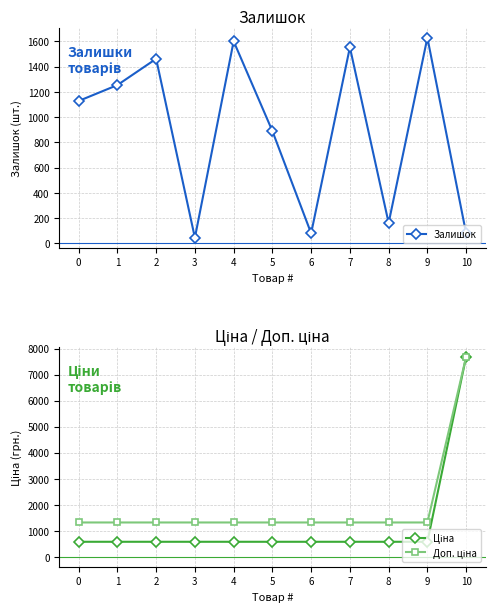

Which series has the largest range (max minus min)?

Ціна